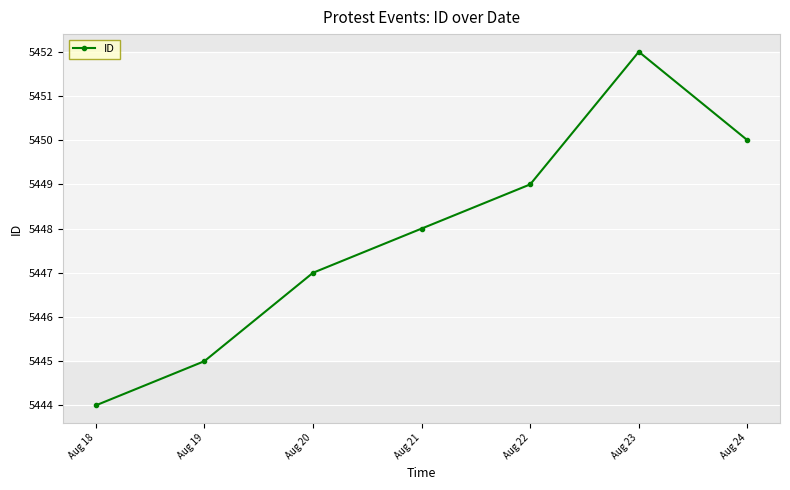

At which category does the data reach its first local peak?

Aug 23